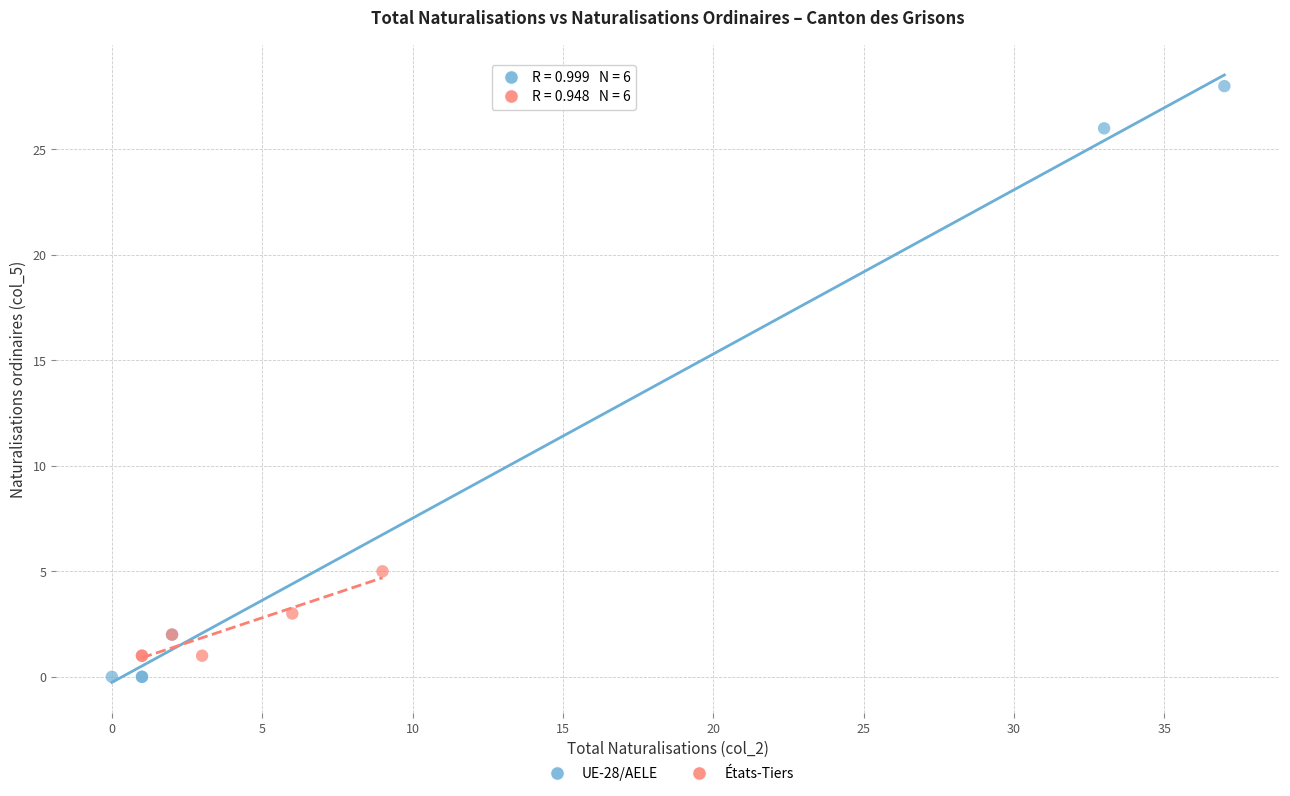

Which series contains the highest Y value?

UE-28/AELE